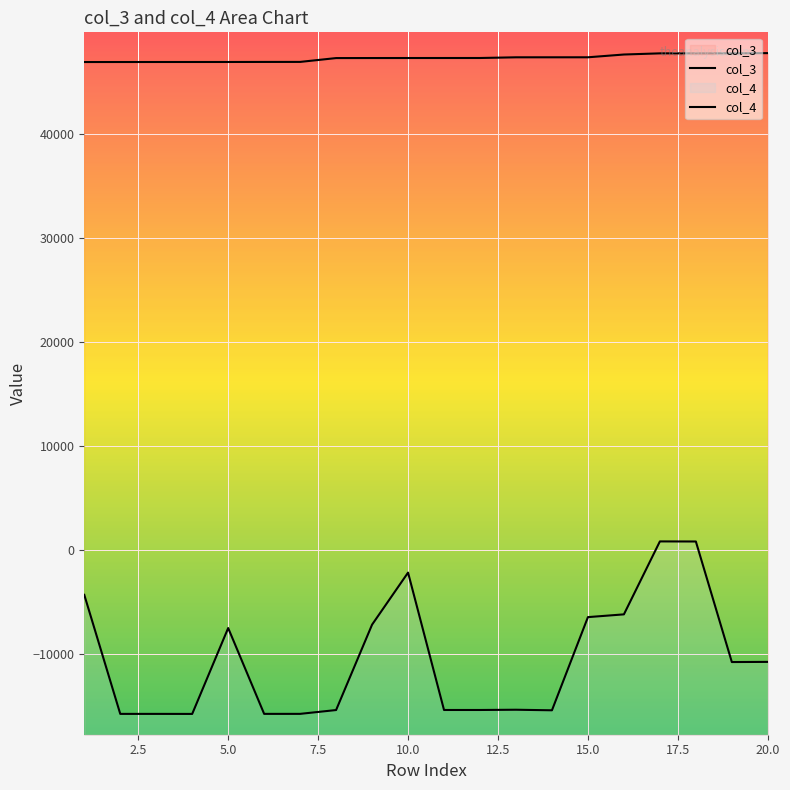

Reading right to left, list all the values displayed in this chart.

col_3: 47791	47771	47770	47769	47658	47391	47390	47389	47323	47322	47321	47319	47315	46947	46945	46940	46939	46938	46937	46935
col_4: -10755	-10771	823	831	-6185	-6450	-15411	-15357	-15381	-15381	-2168	-7173	-15387	-15754	-15755	-7500	-15760	-15756	-15756	-4306